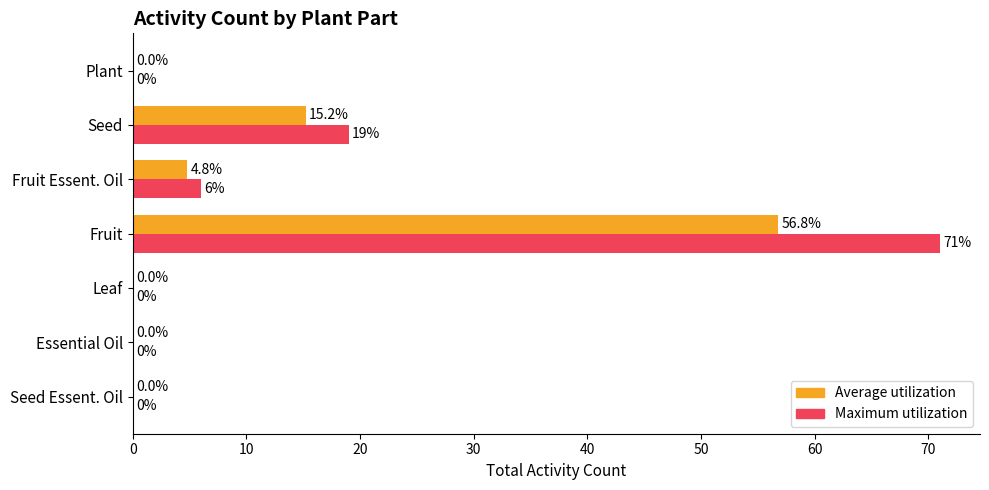

The value of Maximum utilization at Leaf is -34.5. True or false?

False